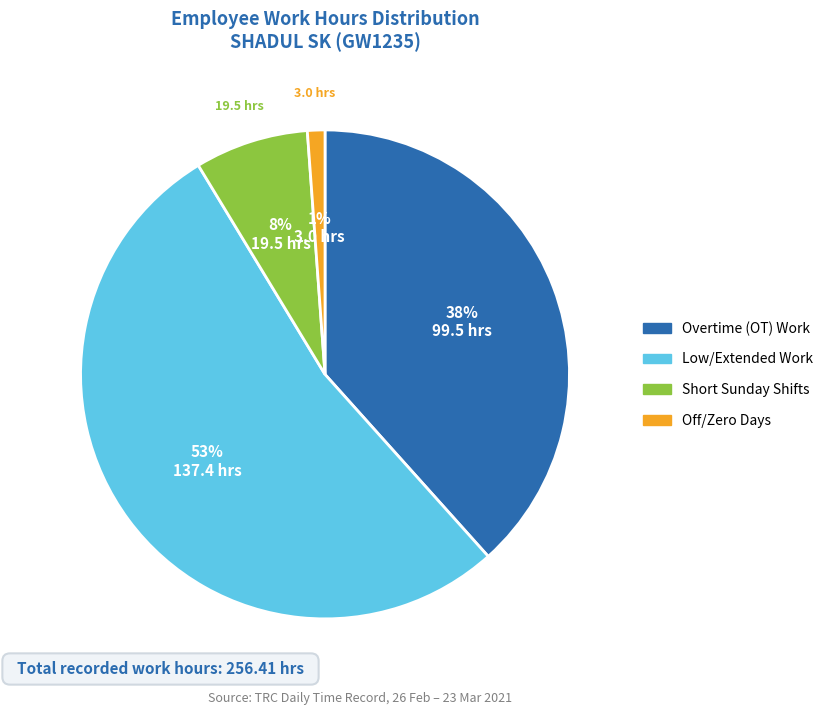

To the nearest percent, what is the average slice percentage?

25%